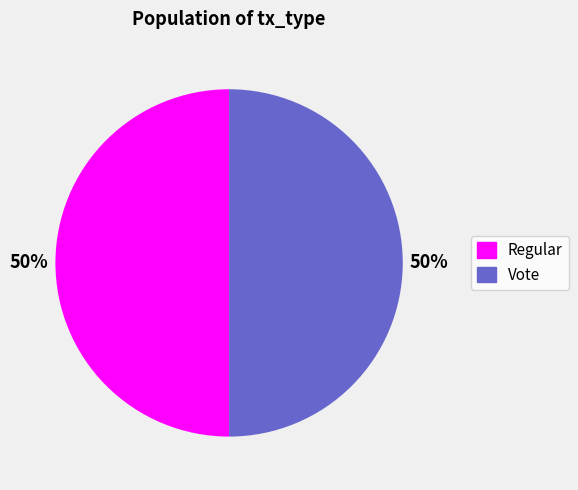

To the nearest percent, what percentage of the pie is Vote?

50%